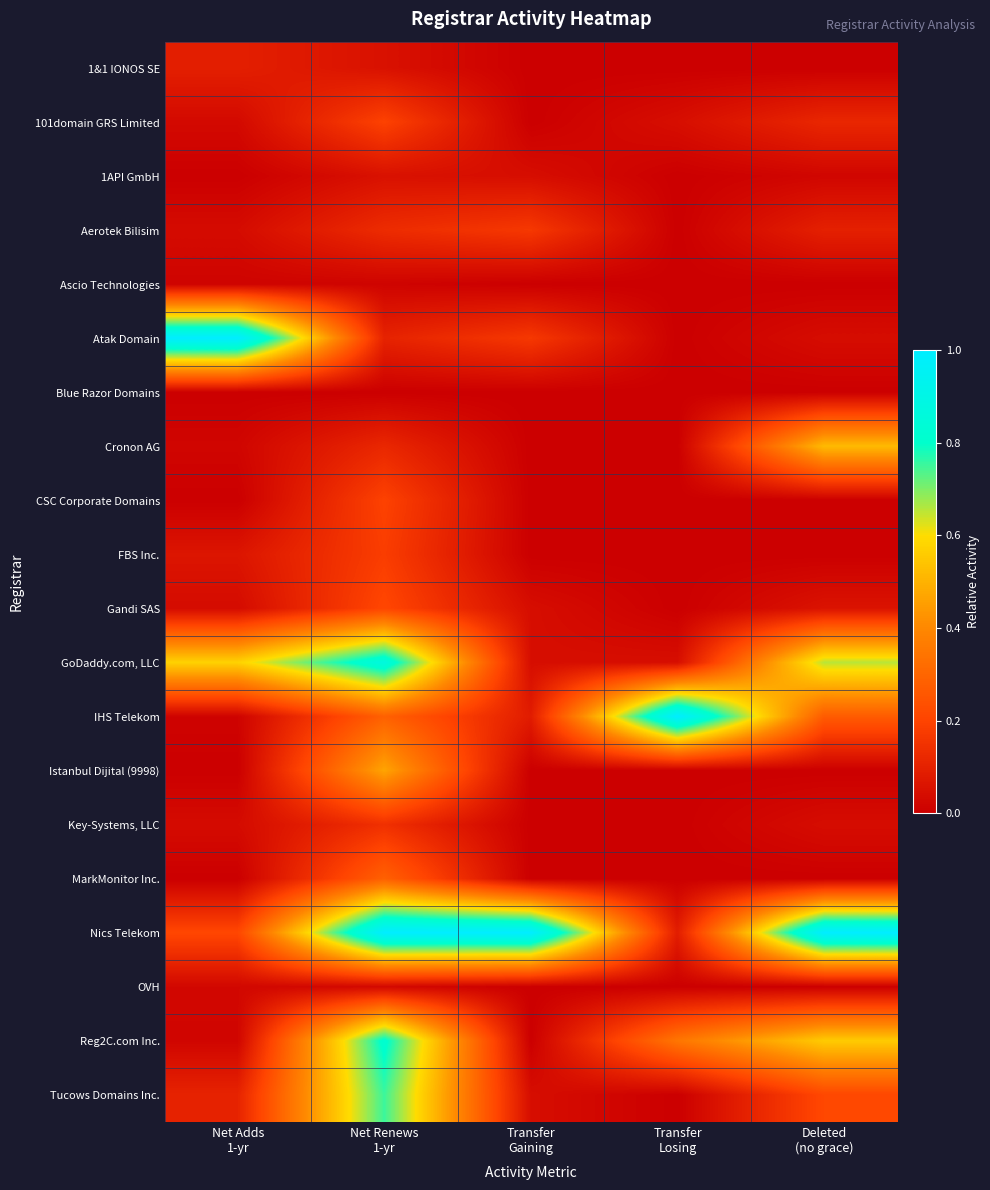

What is the maximum value shown in the chart?

1.0